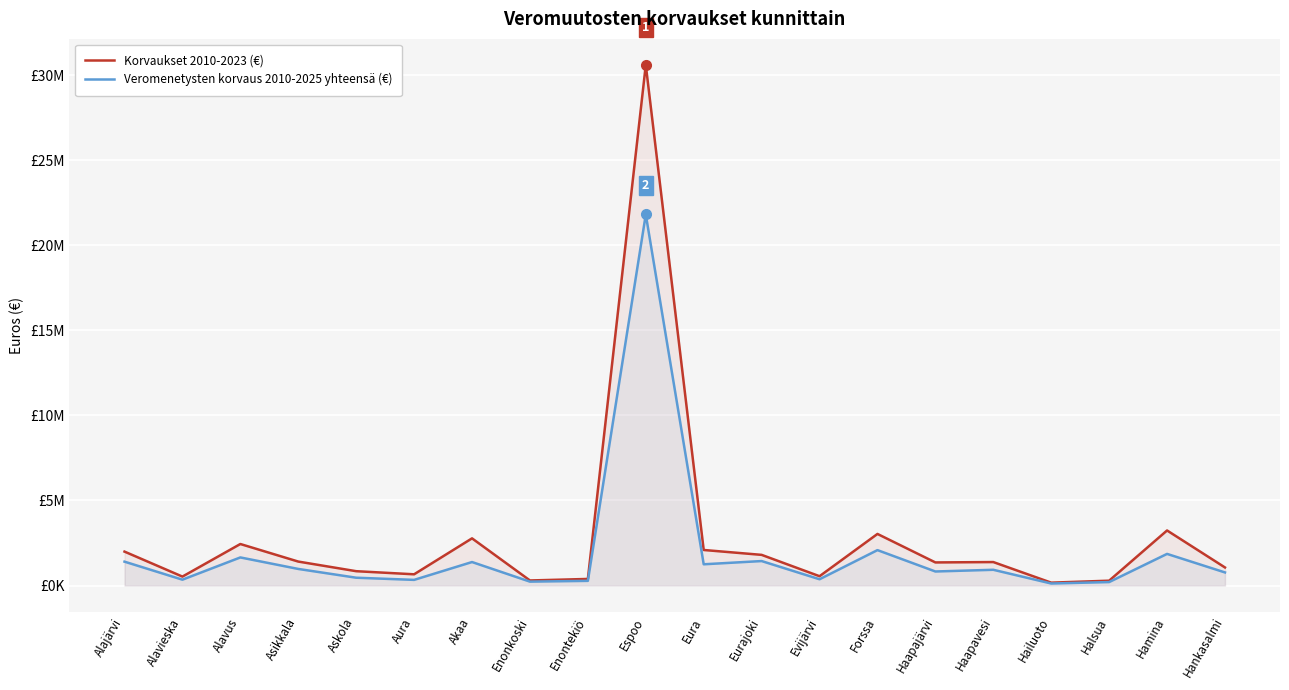

What is the difference between the maximum and second lowest values in the Korvaukset 2010-2023 (€) series?

30306669.6